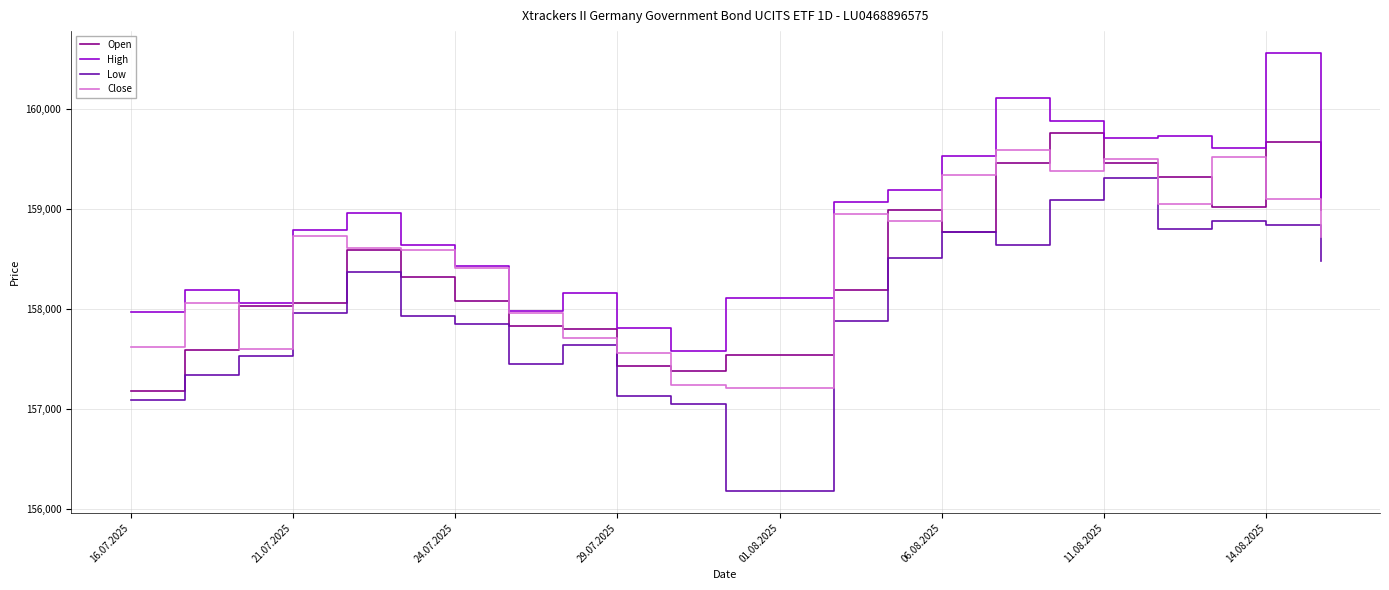

What is the maximum value shown in the chart?

160556